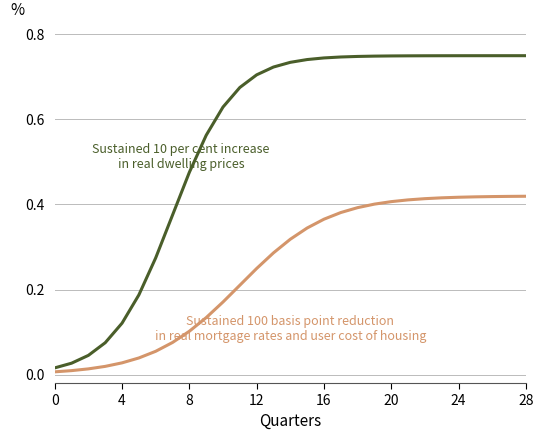

Does the chart display data point markers on the line(s)?

No